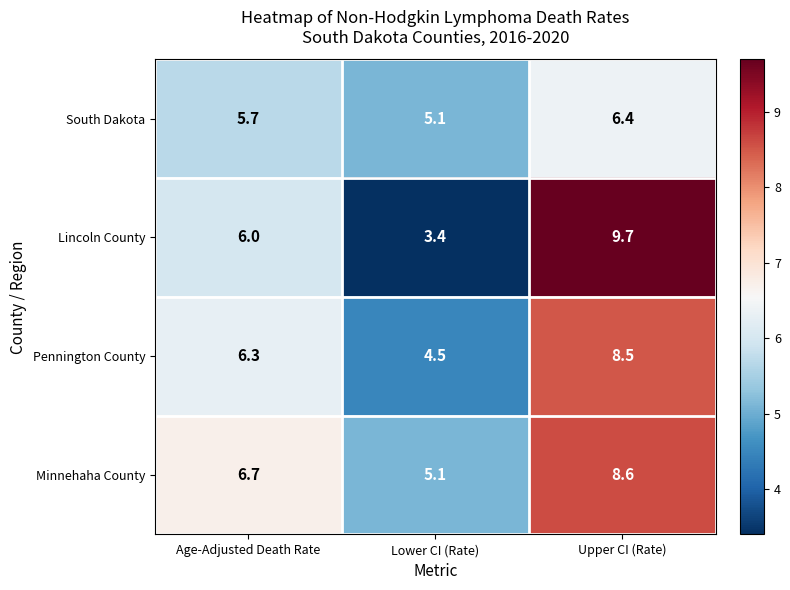

What is the greatest value displayed?

9.7